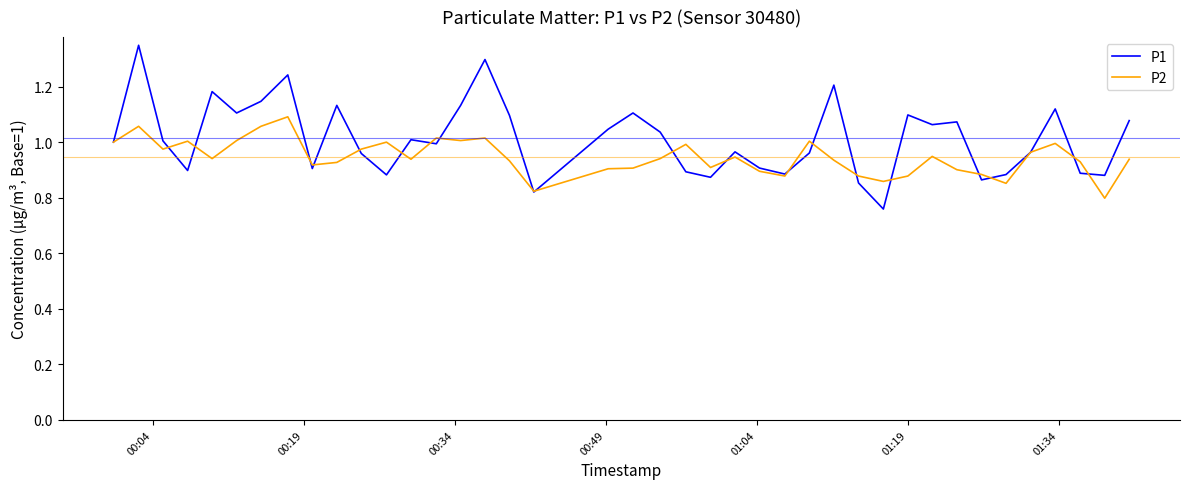

What are all the series names shown in the legend?

P1, P2